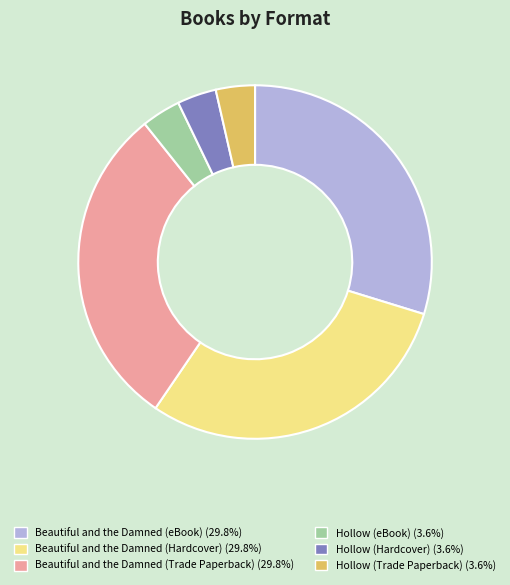

What is the ratio of the value at Hollow (Trade Paperback) to the value at Hollow (eBook)?

1.0